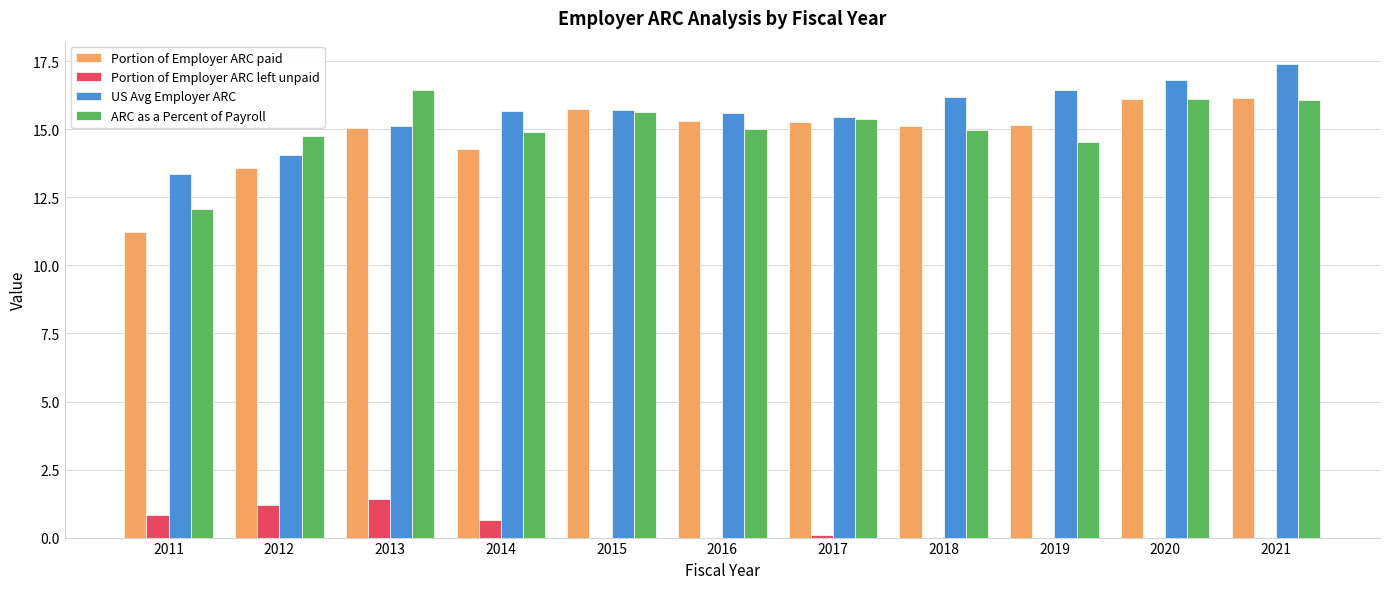

What are all the series names shown in the legend?

Portion of Employer ARC paid, Portion of Employer ARC left unpaid, US Avg Employer ARC, ARC as a Percent of Payroll